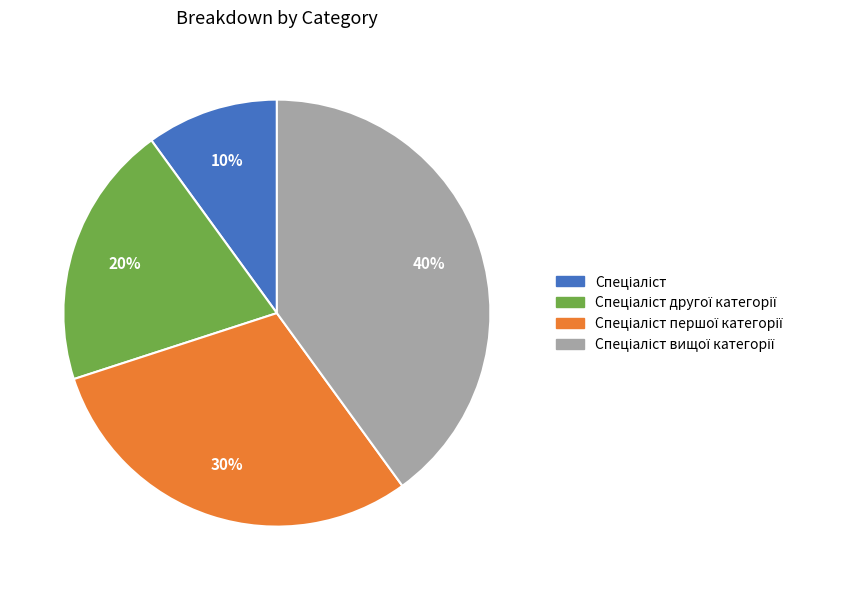

To the nearest percent, what is the average slice percentage?

25%